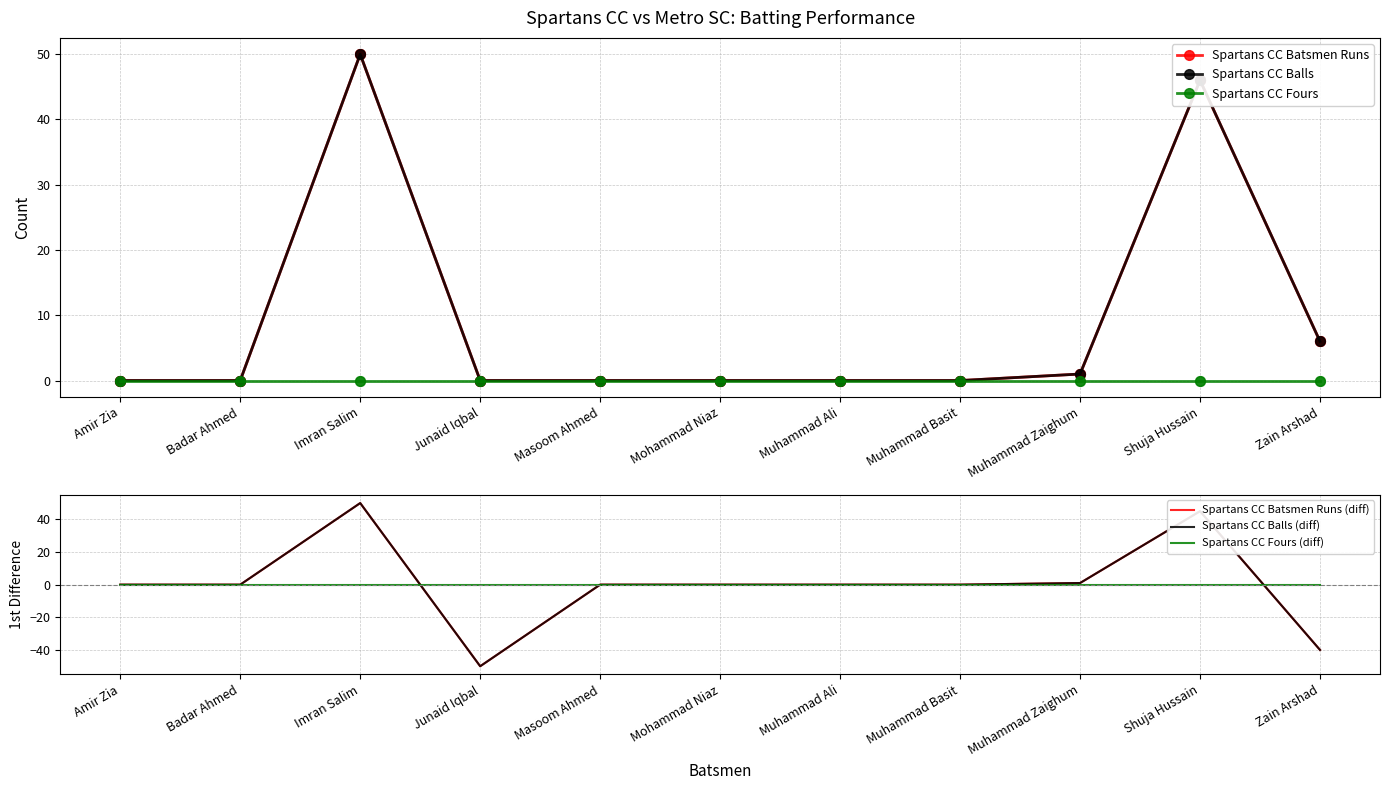

Which series contains the highest Y value?

Spartans CC Batsmen Runs